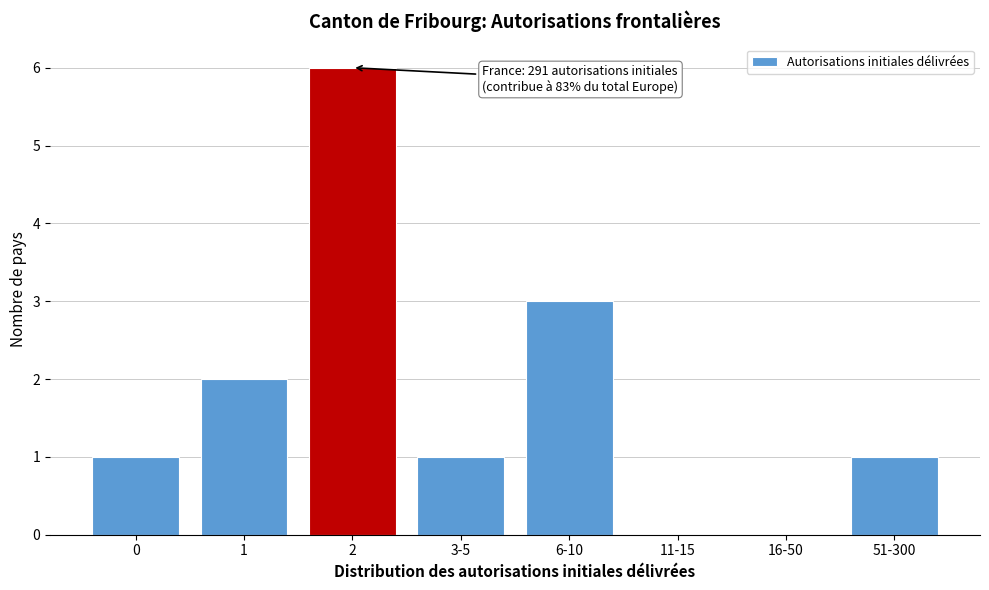

Reading left to right, extract all data points from this chart.

0=1	1=2	2=6	3-5=1	6-10=3	11-15=0	16-50=0	51-300=1